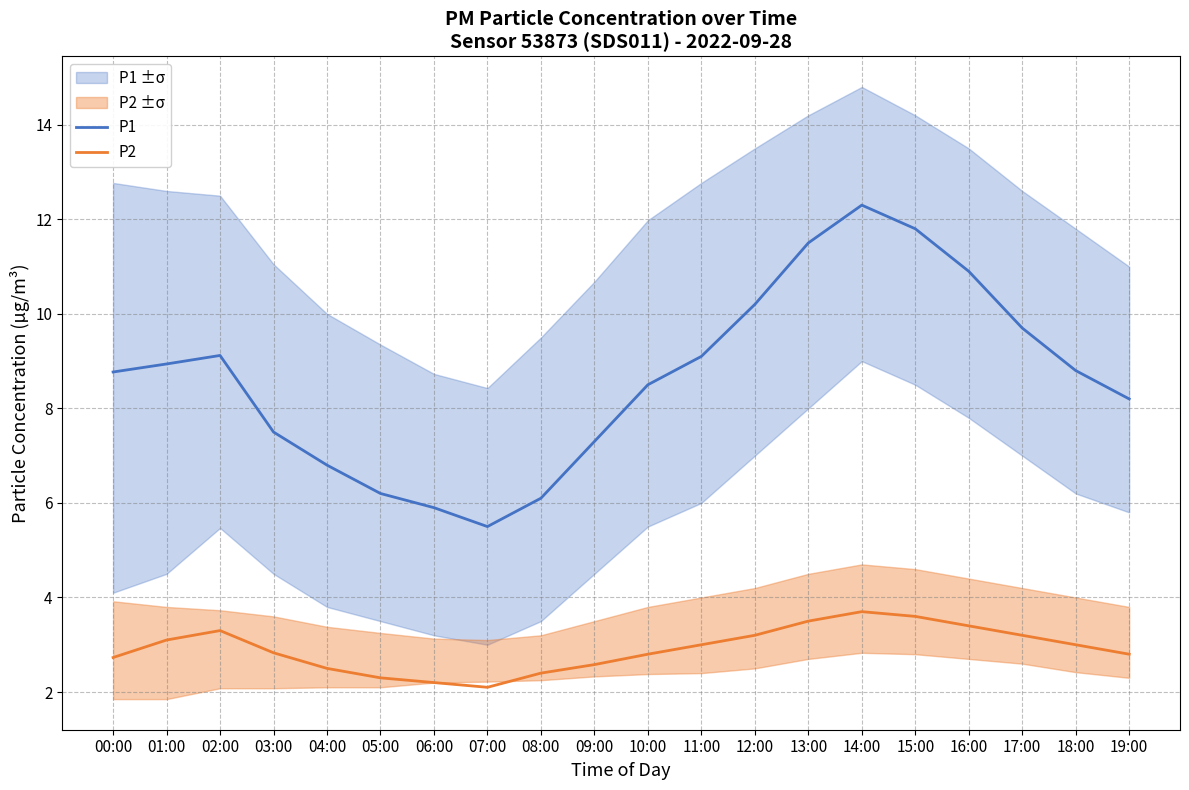

Reading left to right, transcribe all the data shown in this chart.

P1: 00:00=8.8	01:00=8.9	02:00=9.1	03:00=7.5	04:00=6.8	05:00=6.2	06:00=5.9	07:00=5.5	08:00=6.1	09:00=7.3	10:00=8.5	11:00=9.1	12:00=10.2	13:00=11.5	14:00=12.3	15:00=11.8	16:00=10.9	17:00=9.7	18:00=8.8	19:00=8.2
P2: 00:00=2.7	01:00=3.1	02:00=3.3	03:00=2.8	04:00=2.5	05:00=2.3	06:00=2.2	07:00=2.1	08:00=2.4	09:00=2.6	10:00=2.8	11:00=3.0	12:00=3.2	13:00=3.5	14:00=3.7	15:00=3.6	16:00=3.4	17:00=3.2	18:00=3.0	19:00=2.8